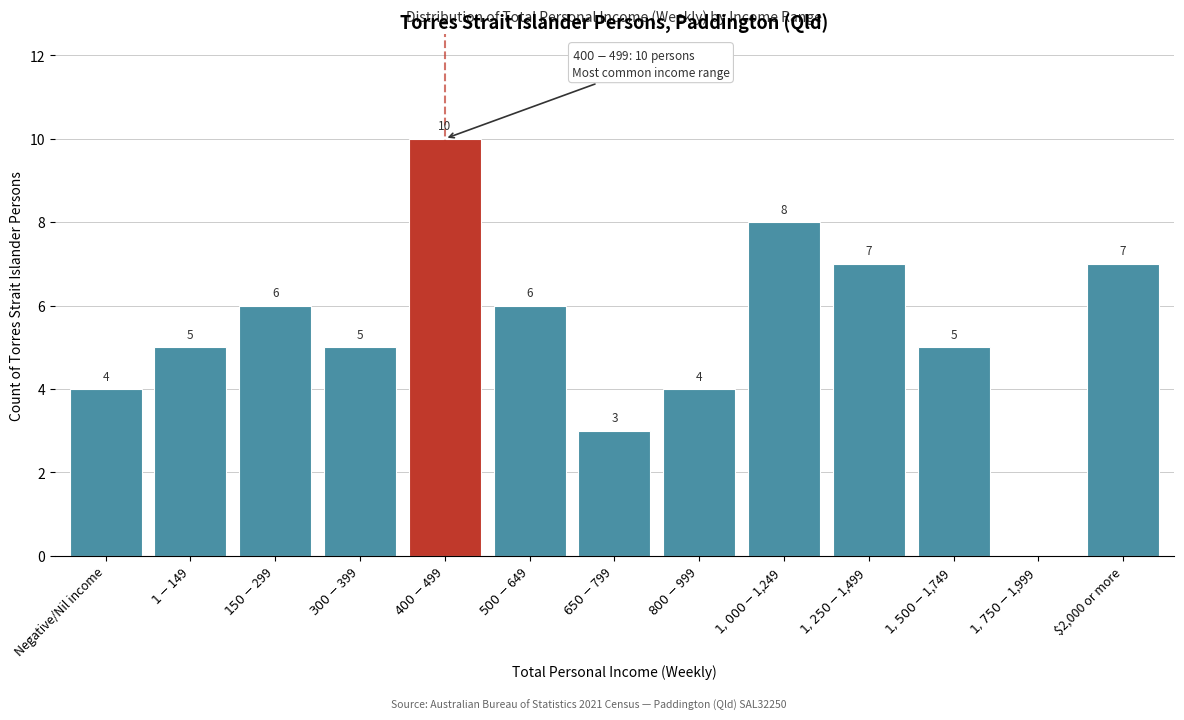

What is the maximum value shown in the chart?

10